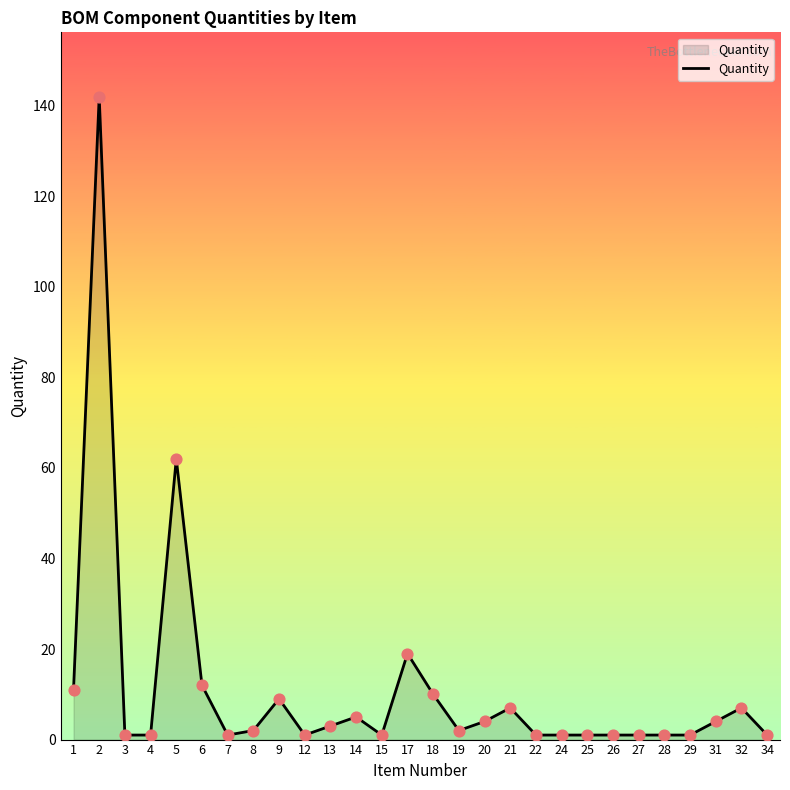

What is the change in value from 7 to 13?

+2